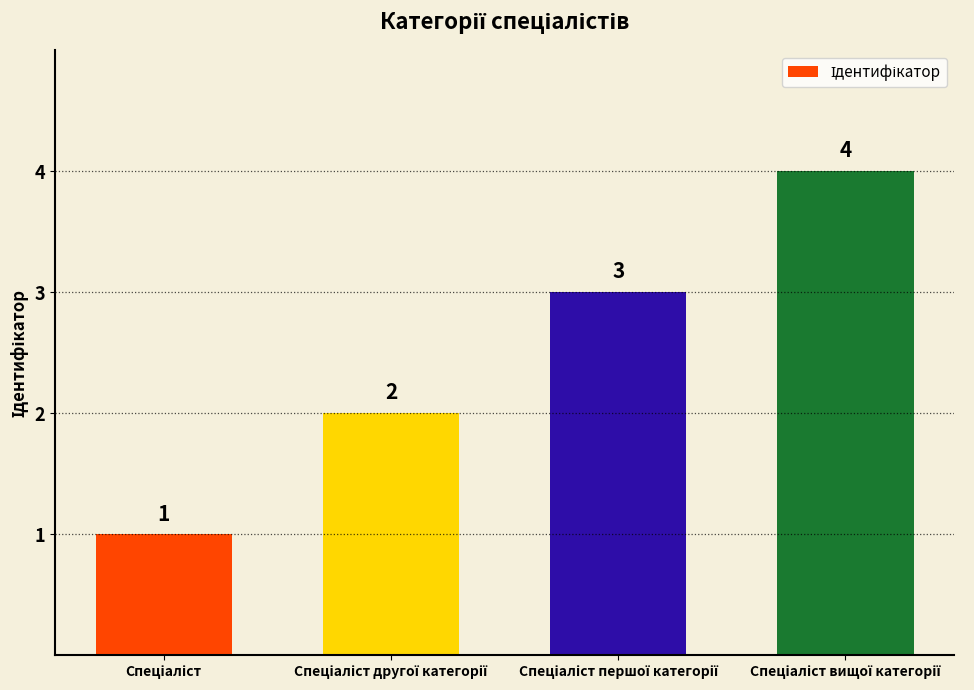

What is the value of the 3rd bar from the left?

3